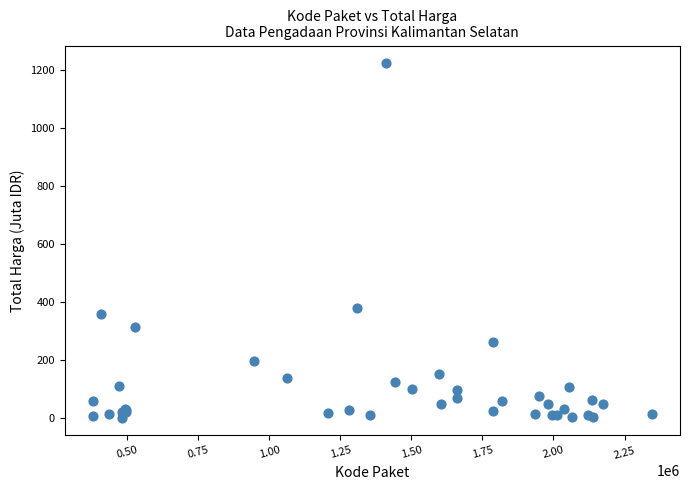

What Y value in the scatter plot is closest to 613?

379.1